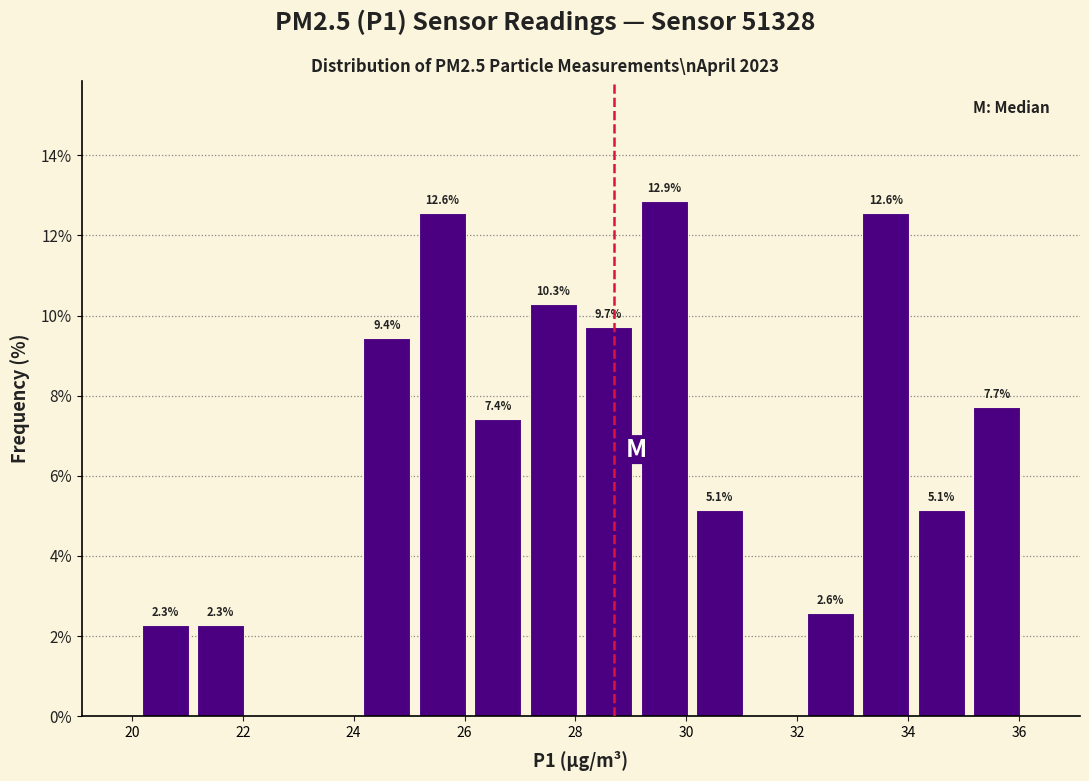

Over which range of the x-axis is the bar tallest?

29.1 to 30.1